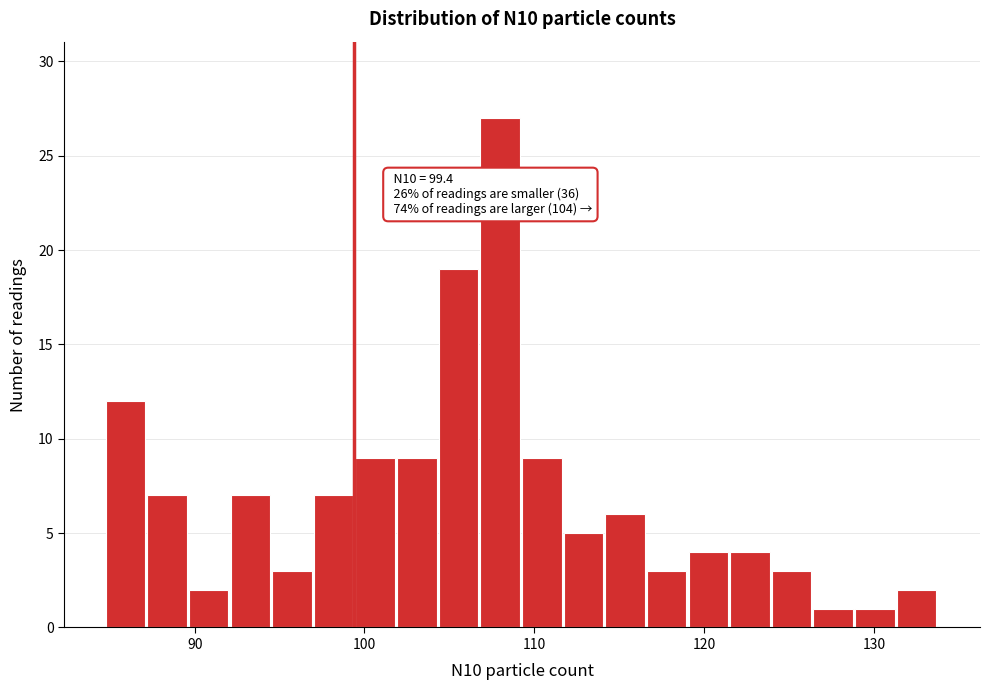

Read against the x-axis, roughly where is the centre of the tallest bar?

108